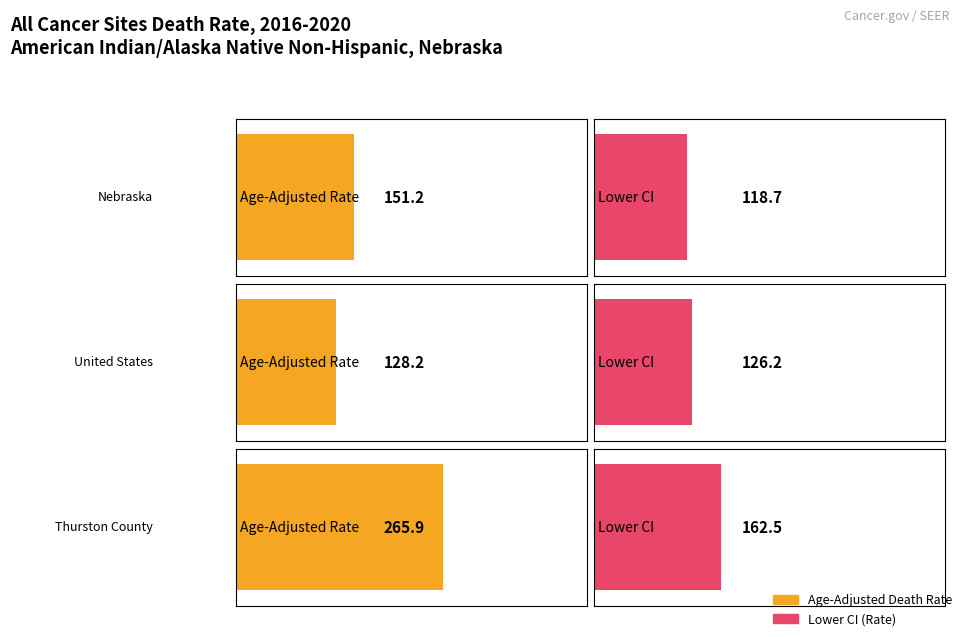

How many groups of bars are there?

3